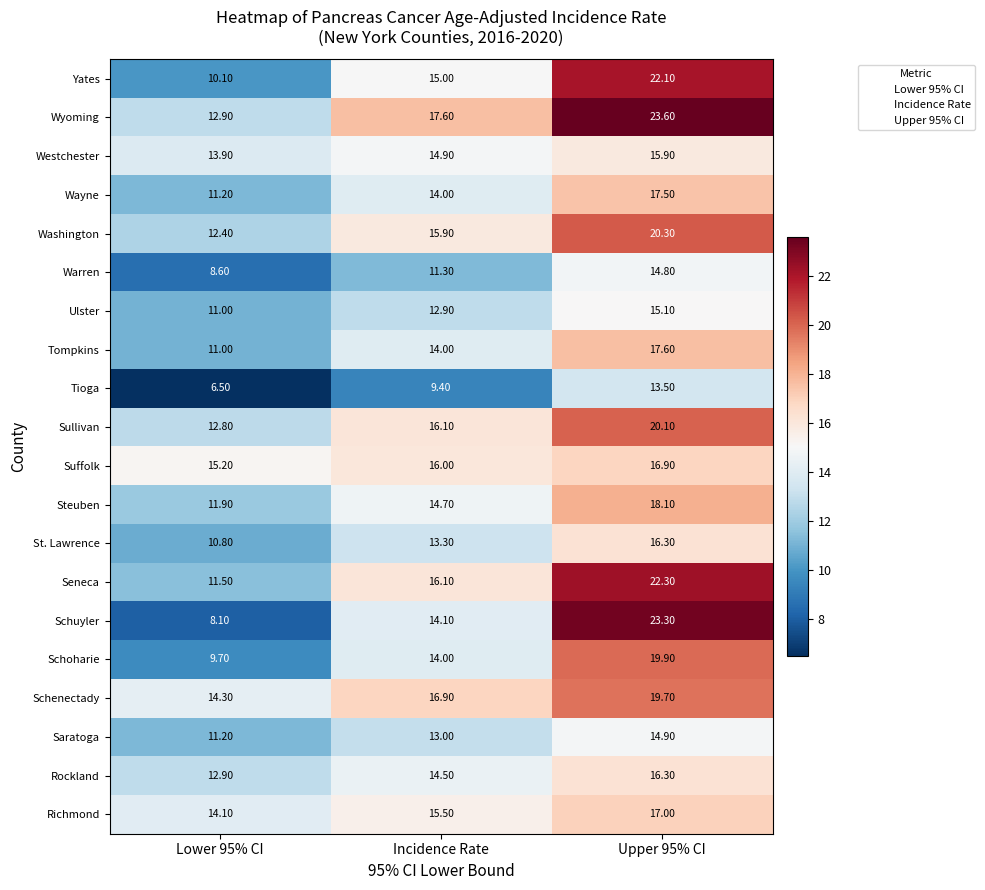

How many data points does each series have?

3